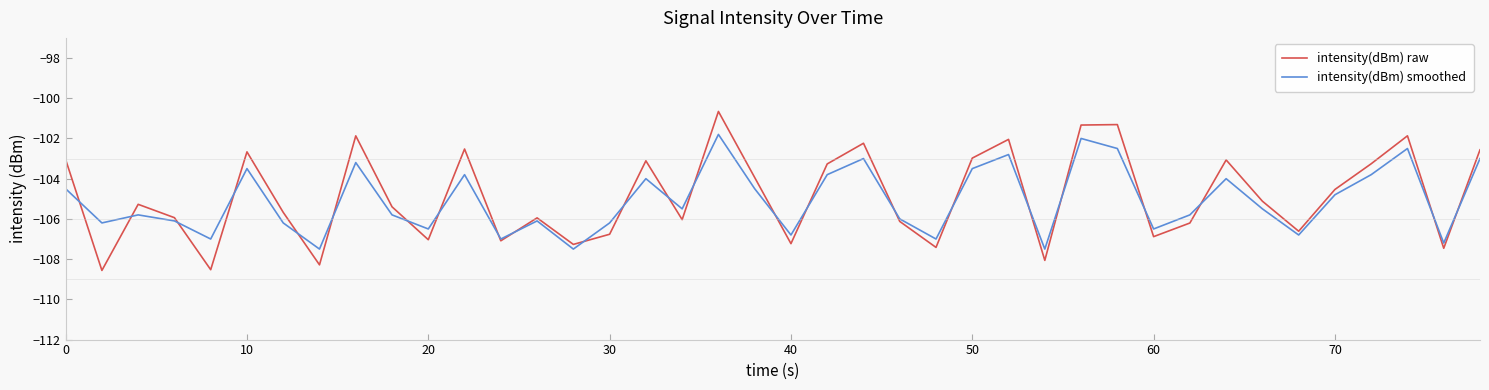

What is the difference between the second highest and minimum values in the intensity(dBm) smoothed series?

5.5